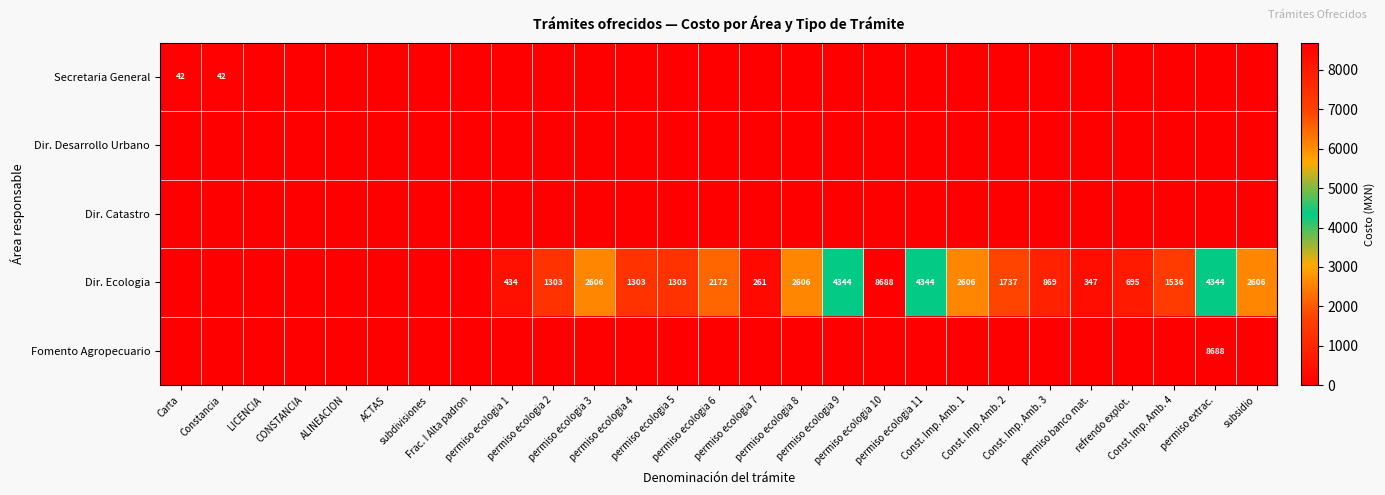

What is the spread (max minus min) of values at permiso extrac.?

8688